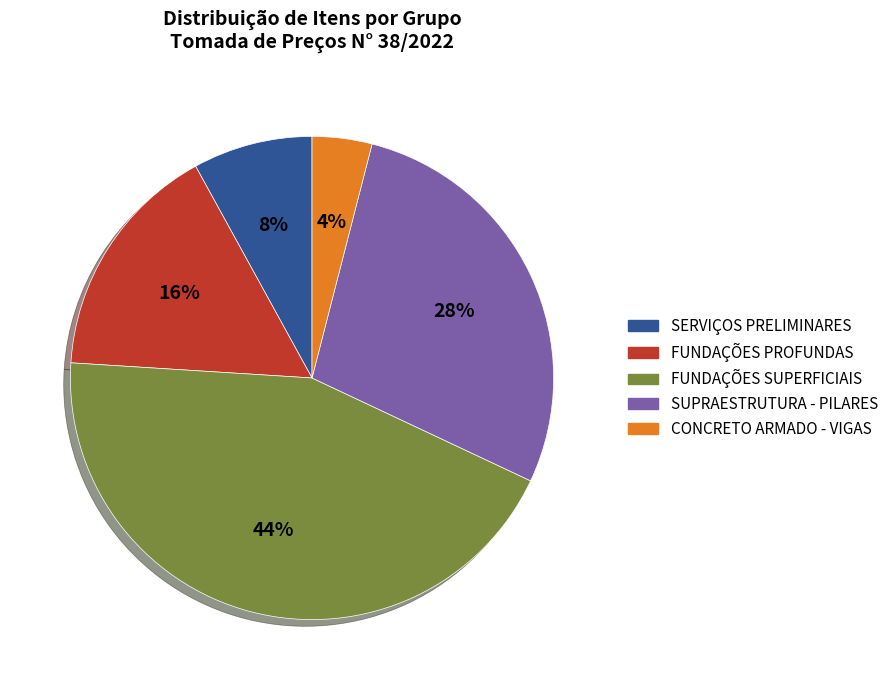

How many segments does this pie chart have?

5